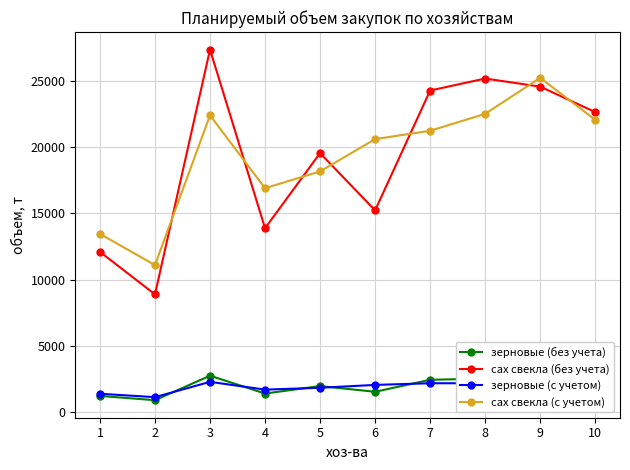

At how many categories does at least one series exceed 19533?

7